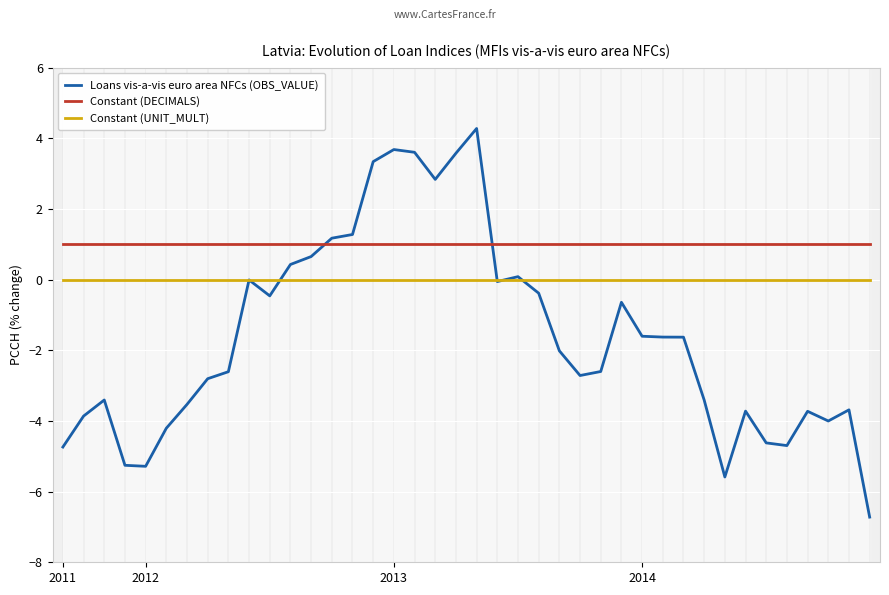

How many intersections are there between Loans vis-a-vis euro area NFCs (OBS_VALUE) and Constant (DECIMALS)?

2